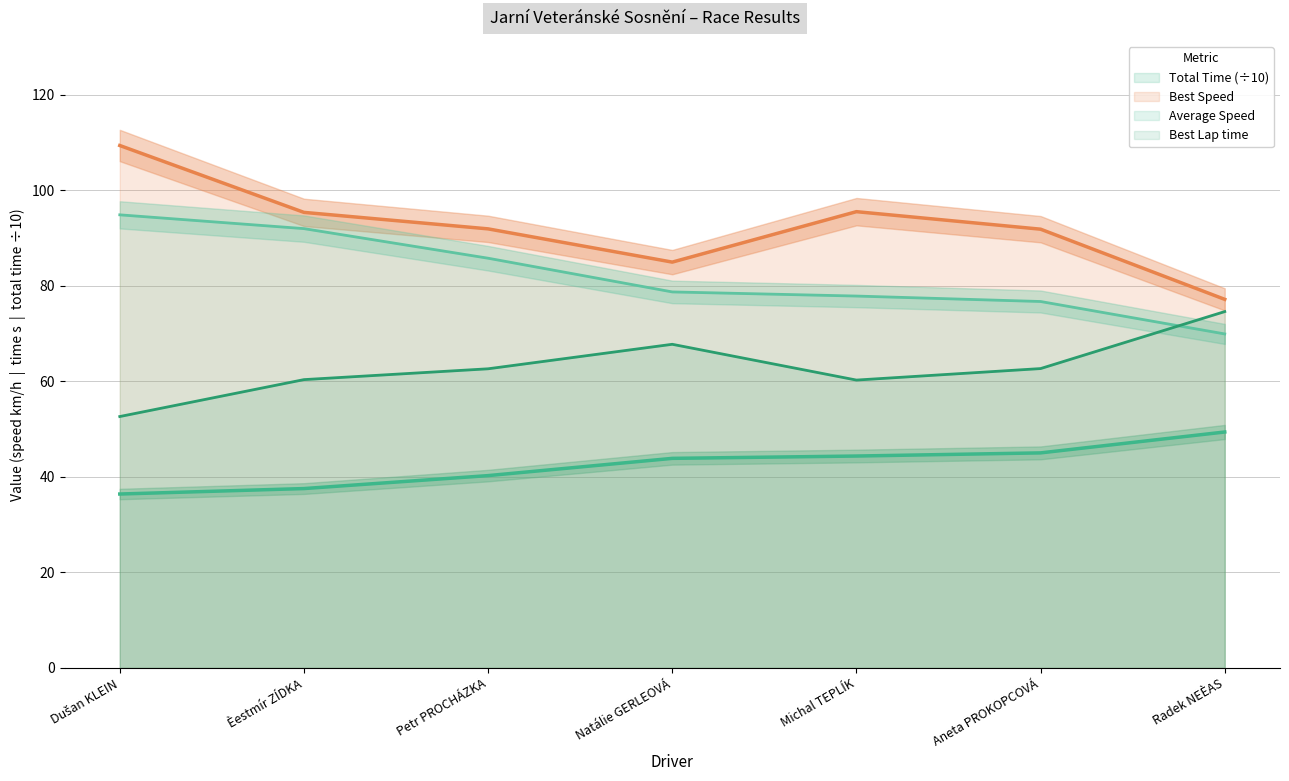

How many values in the Best Lap time series are below 62?

3